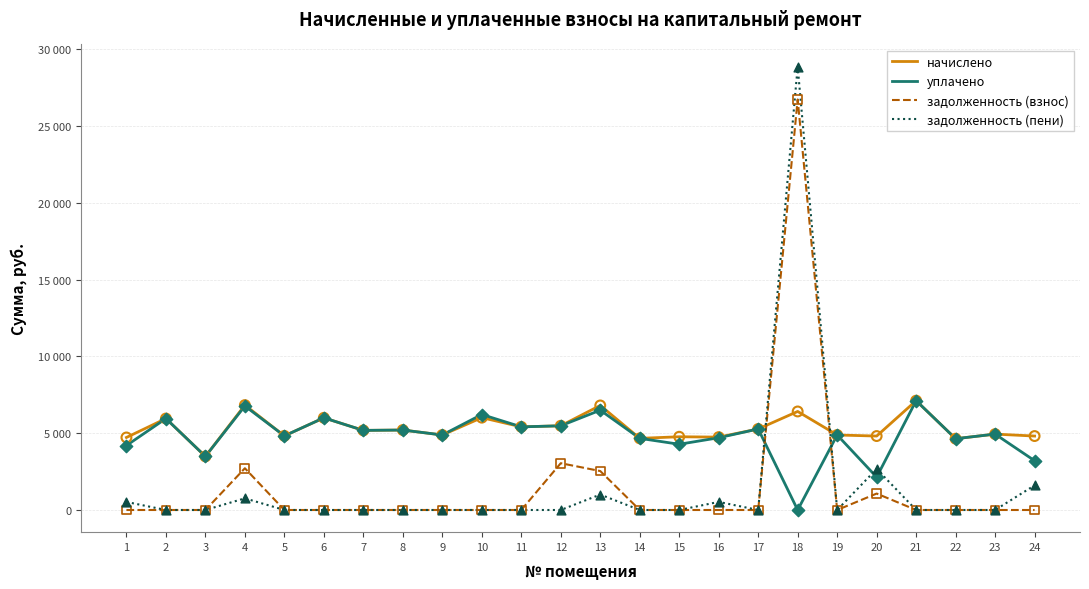

What are all the series names shown in the legend?

начислено, уплачено, задолженность (взнос), задолженность (пени)